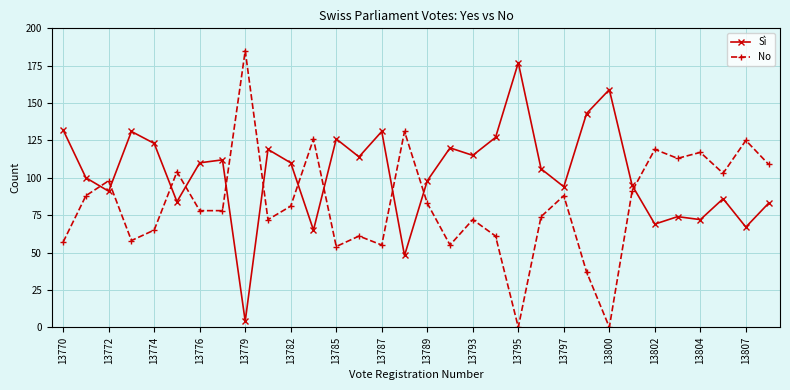

What is the difference between the maximum and second lowest values in the No series?

185